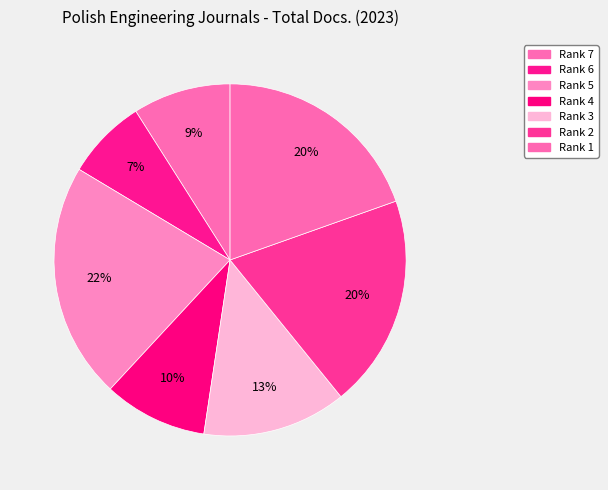

Does Rank 2 account for over 50% of the chart?

No